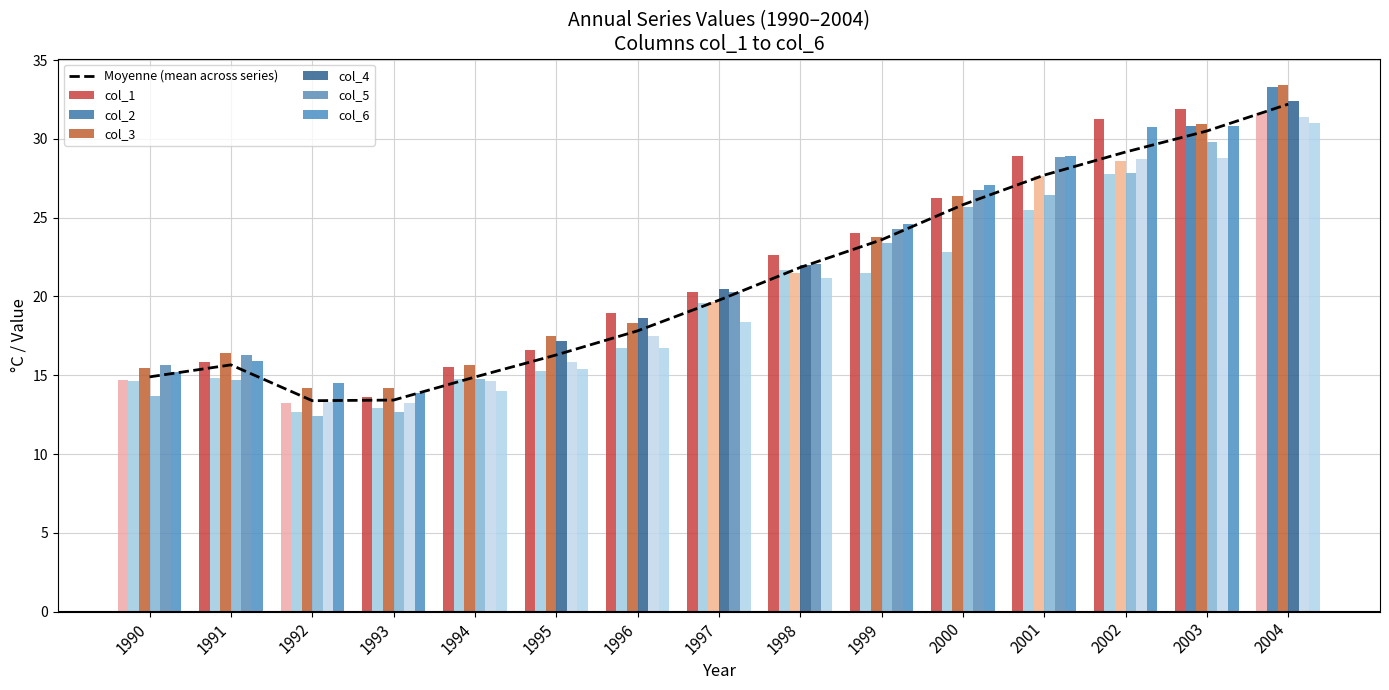

The col_1 series shows 28.9 at 2001. True or false?

True